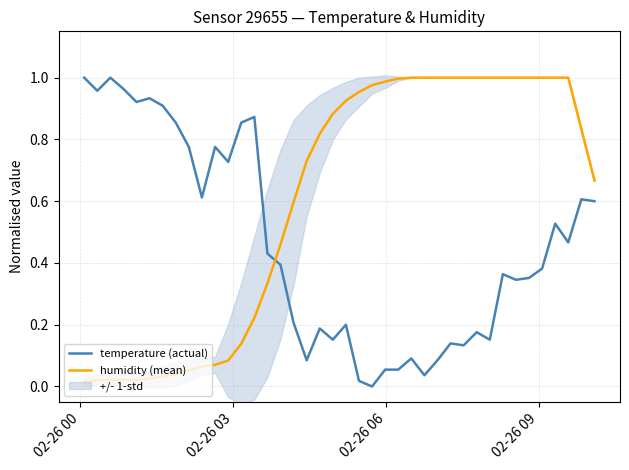

What is the value of the temperature (actual) point at the 29th from the left?

0.1